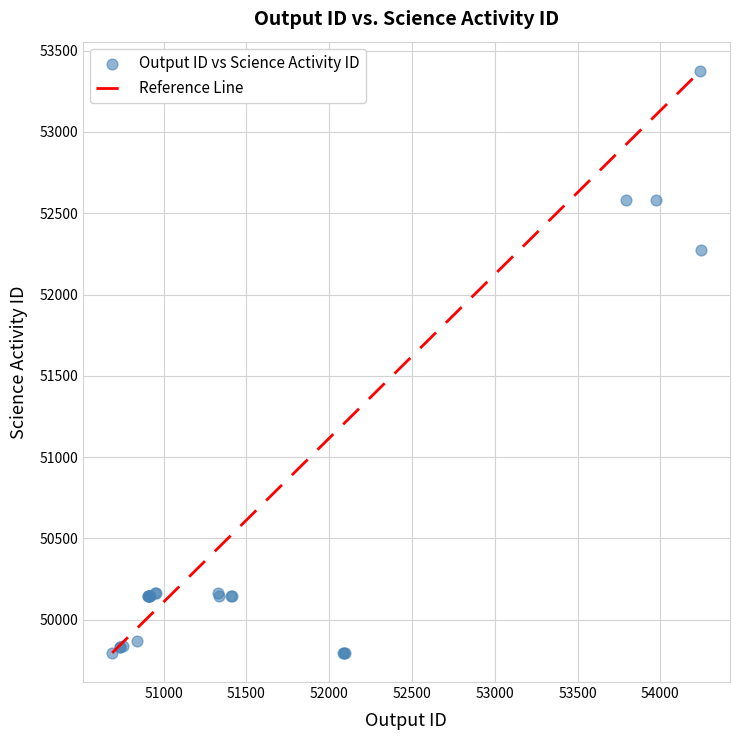

What Y value in the scatter plot is closest to 51586?

52276